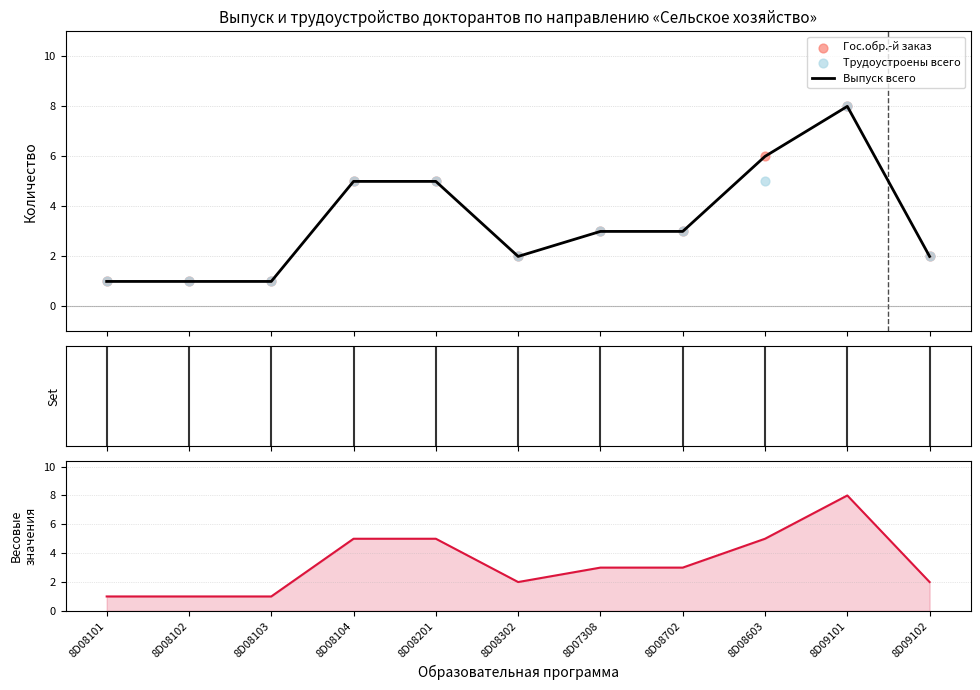

Is the value of Выпуск всего at 8D08702 greater than the value of По специальности at 8D08603?

No